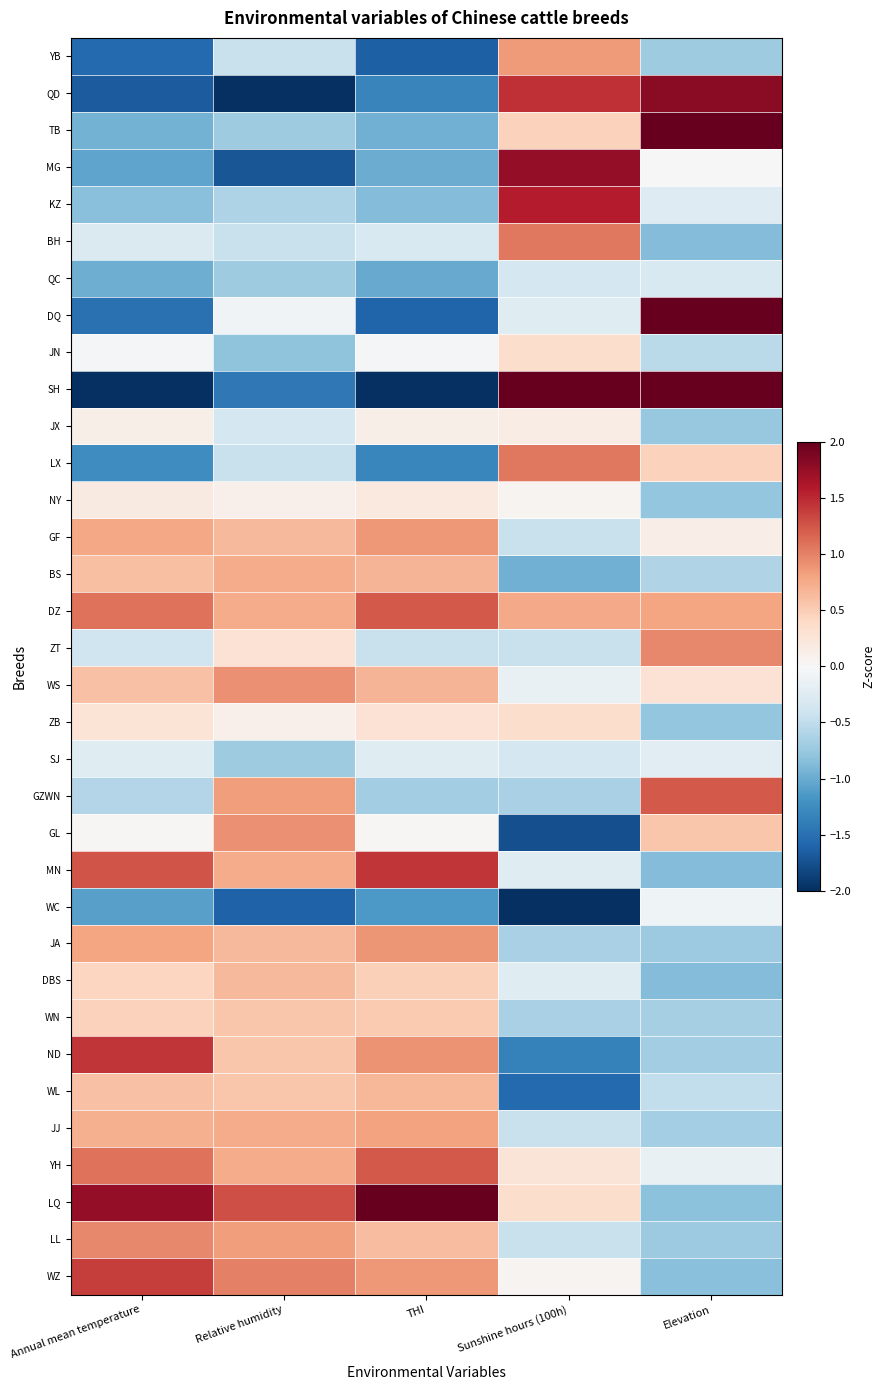

What is the smallest value displayed?

-3.5